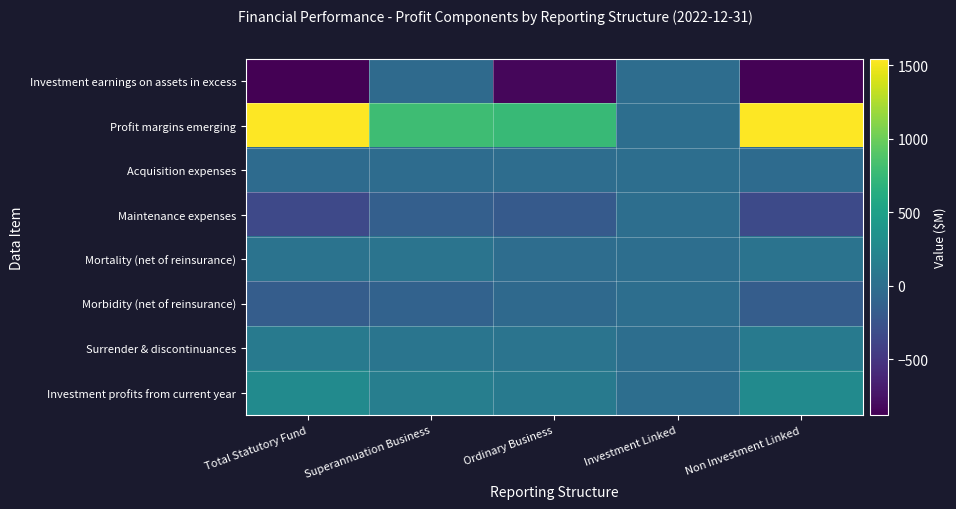

Between Superannuation Business and Non Investment Linked, which is larger?

Superannuation Business